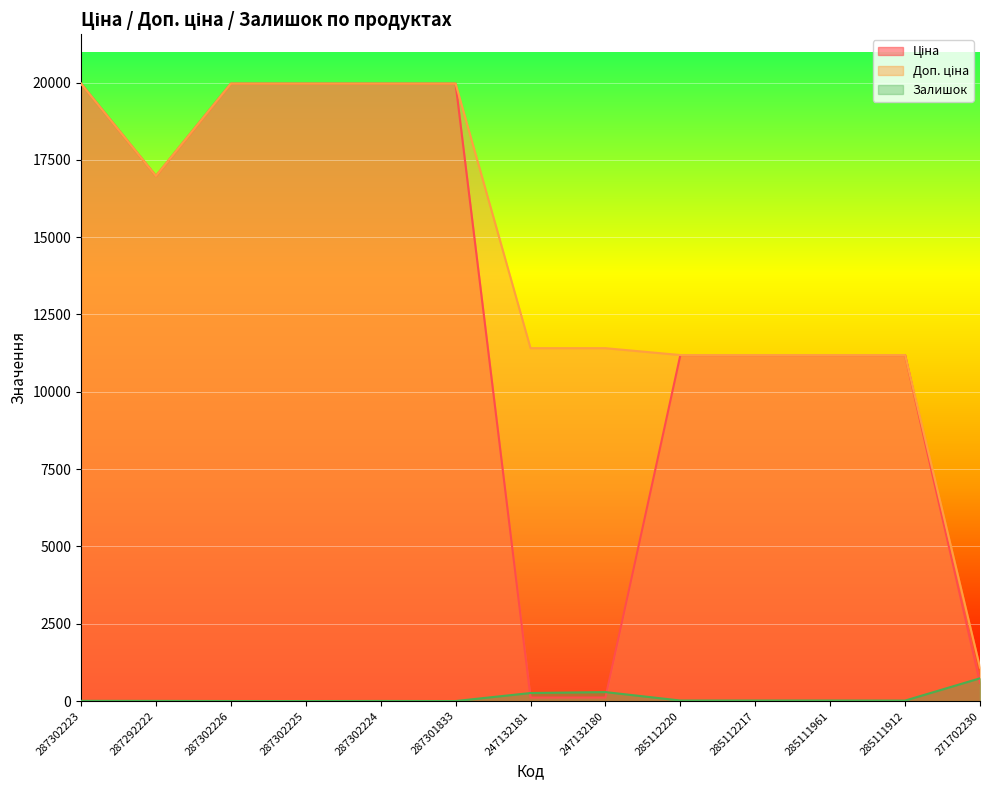

Which series has the largest total across all categories?

Доп. ціна